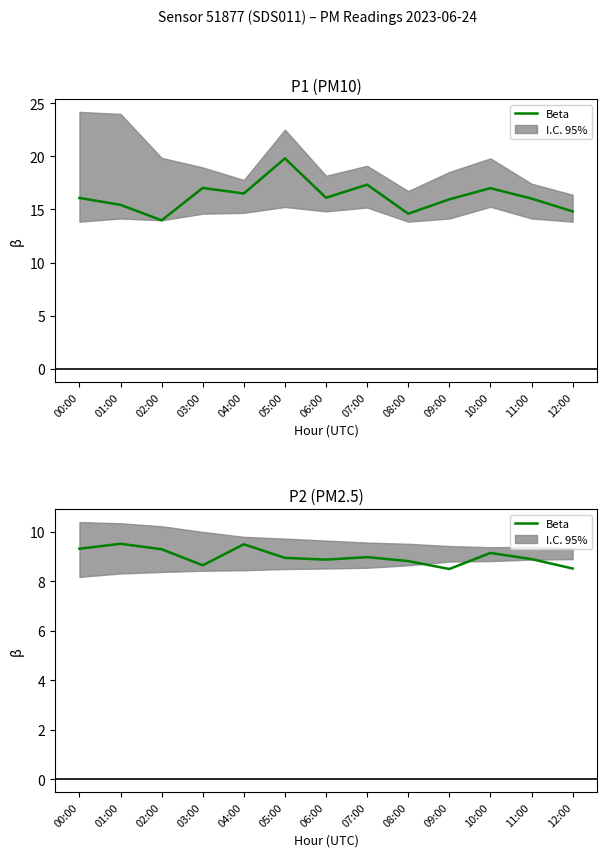

How many points are lower than both their immediate neighbors (excluding endpoints)?

3